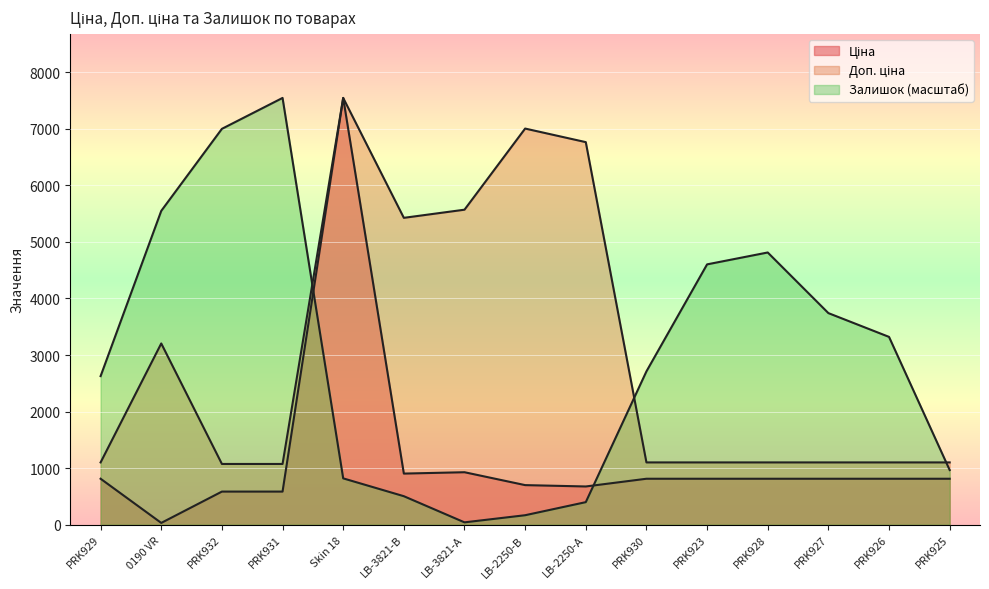

What is the lowest value of the Залишок series?

42.0